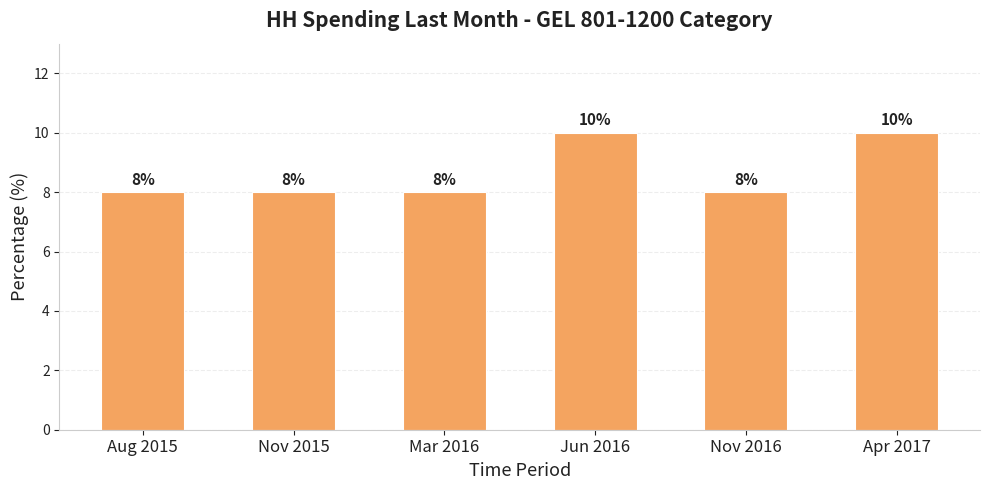

Does the chart contain any negative values?

No